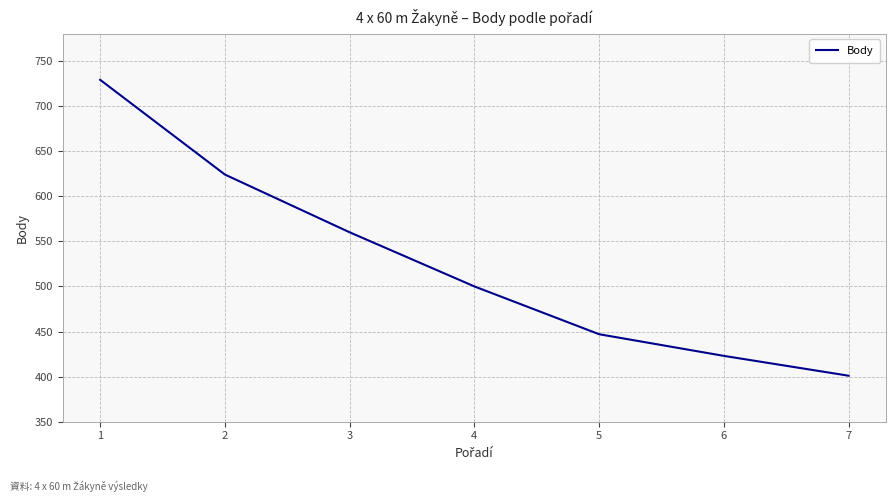

What is the sum of all values?

3684